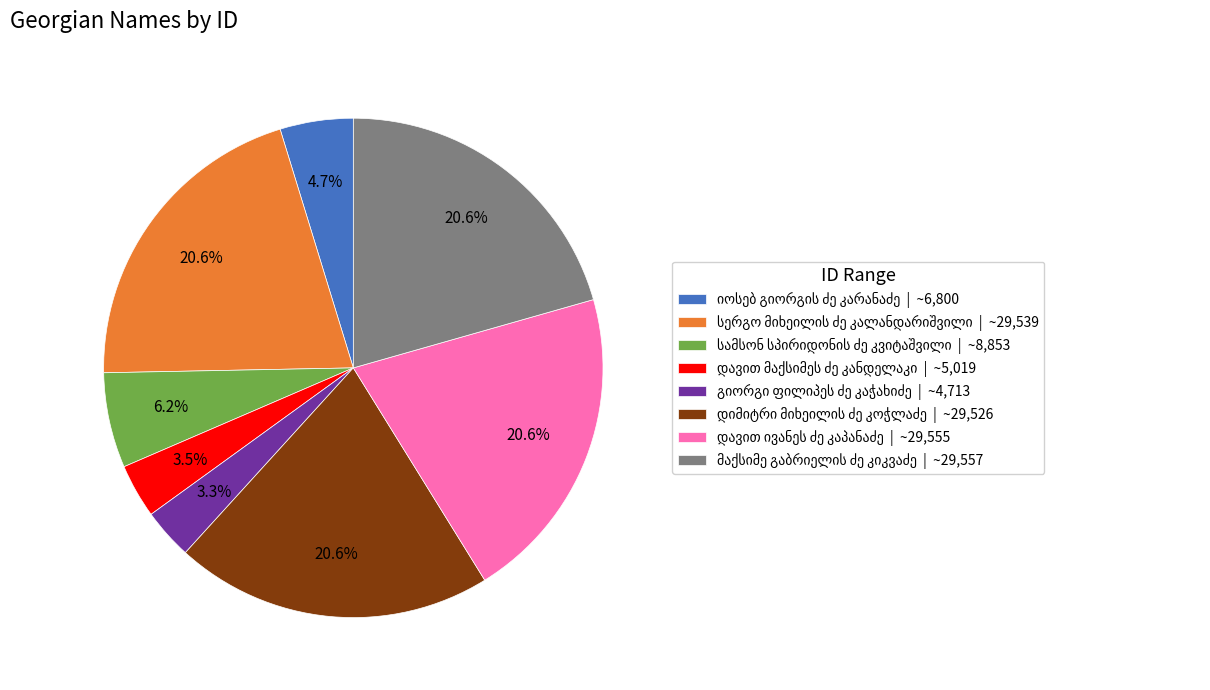

Is there any slice that represents more than half of the pie?

No